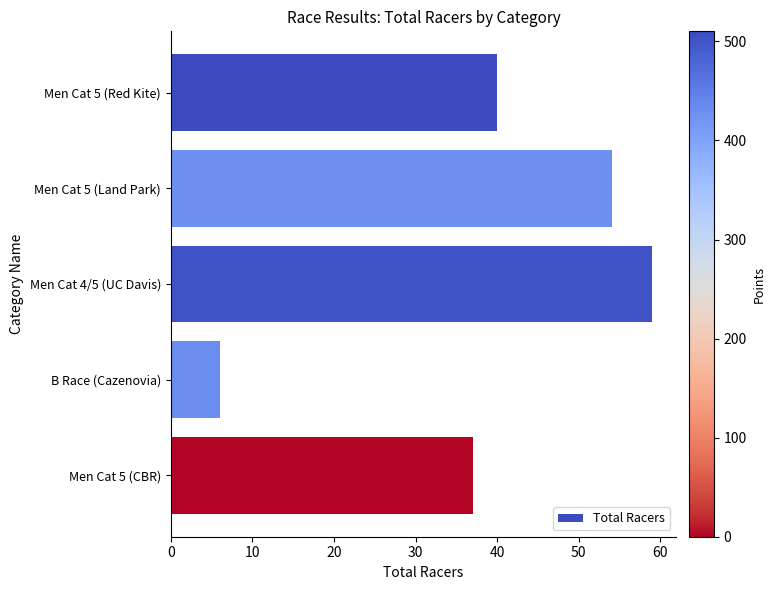

True or false: the data shows 8 at B Race (Cazenovia).

False